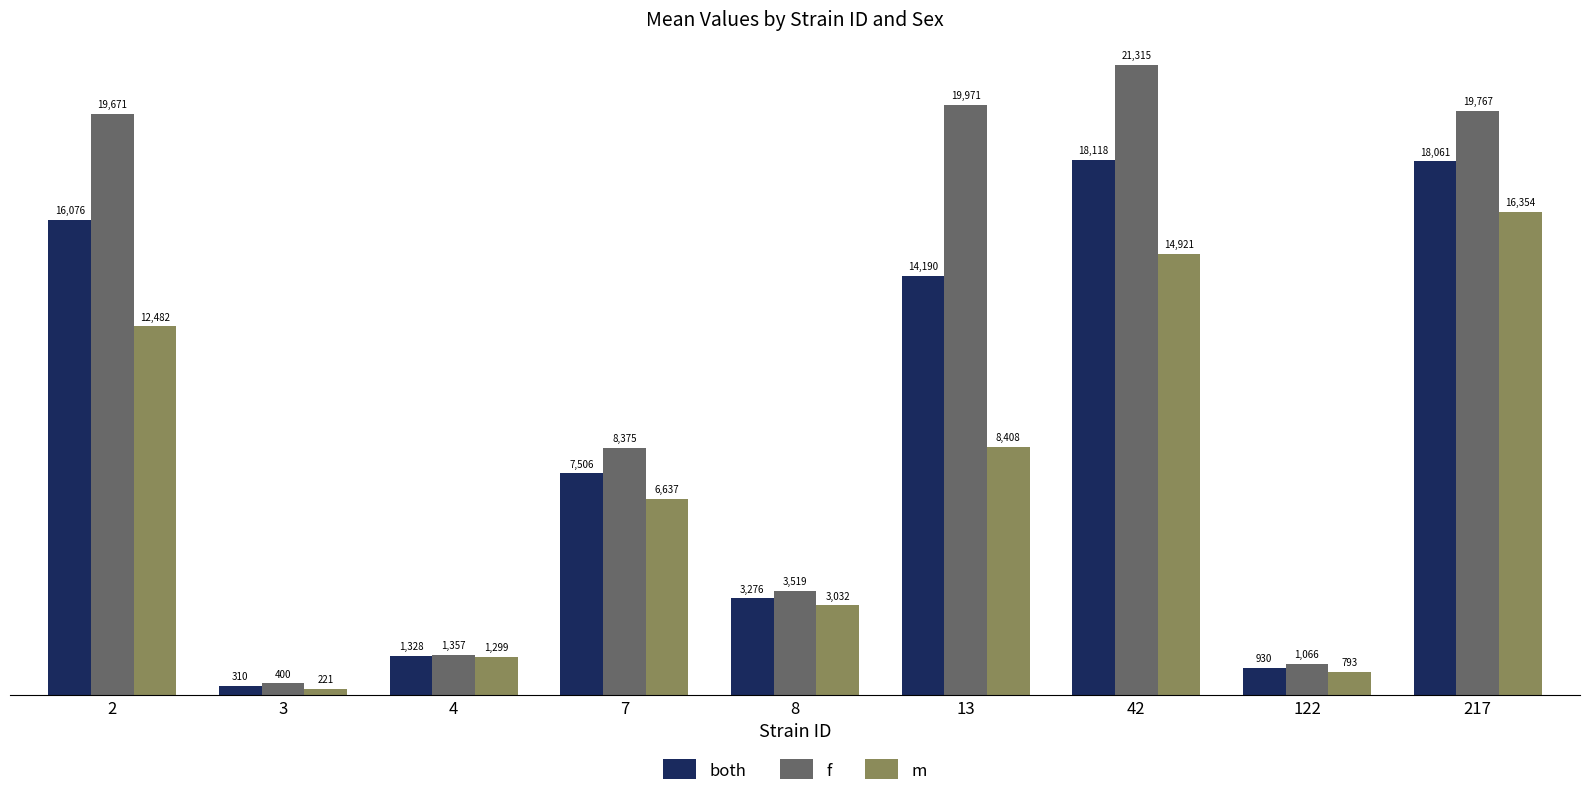

What value does the m series have at 42?

14920.7